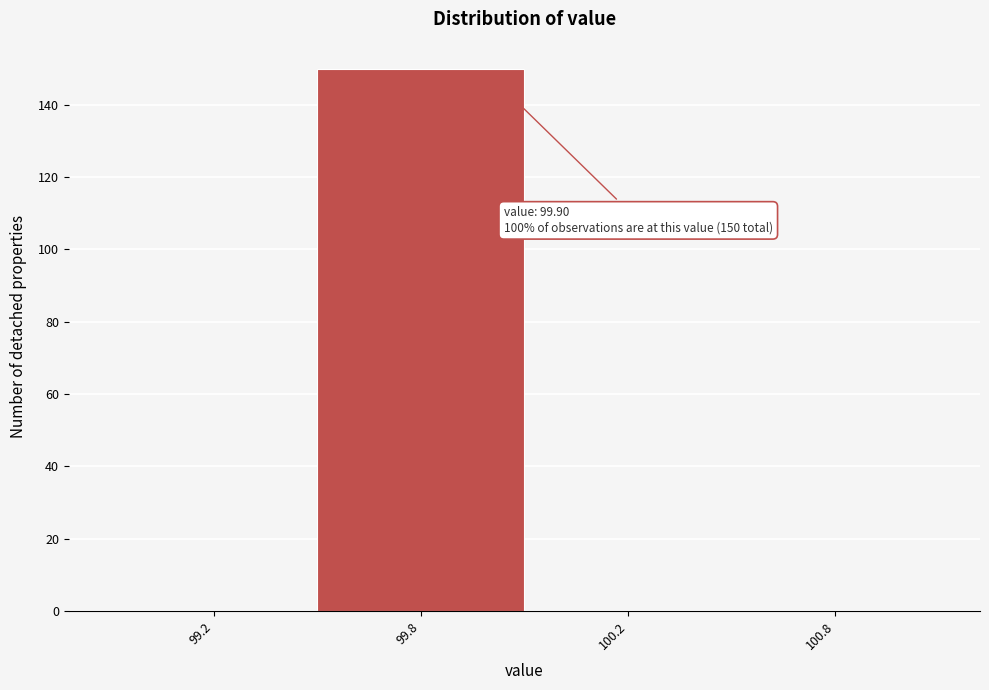

Reading left to right, what are all the values shown in this chart?

99.2=0	99.8=150	100.2=0	100.8=0